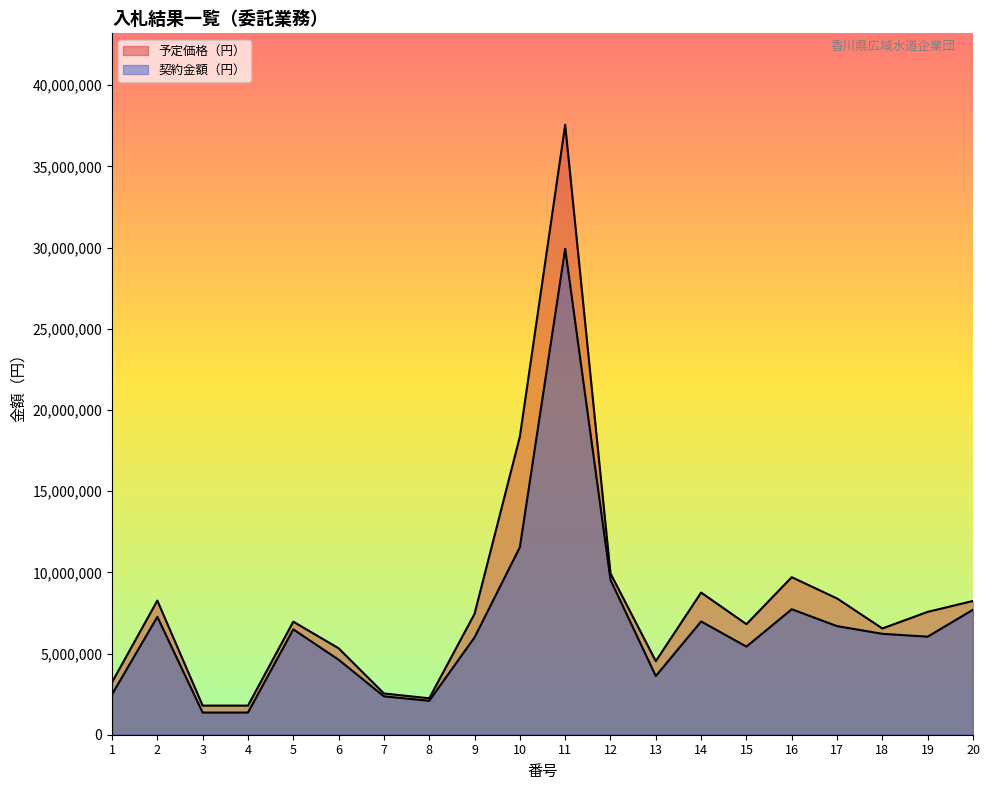

What is the average value of the 予定価格（円） series?

8300050